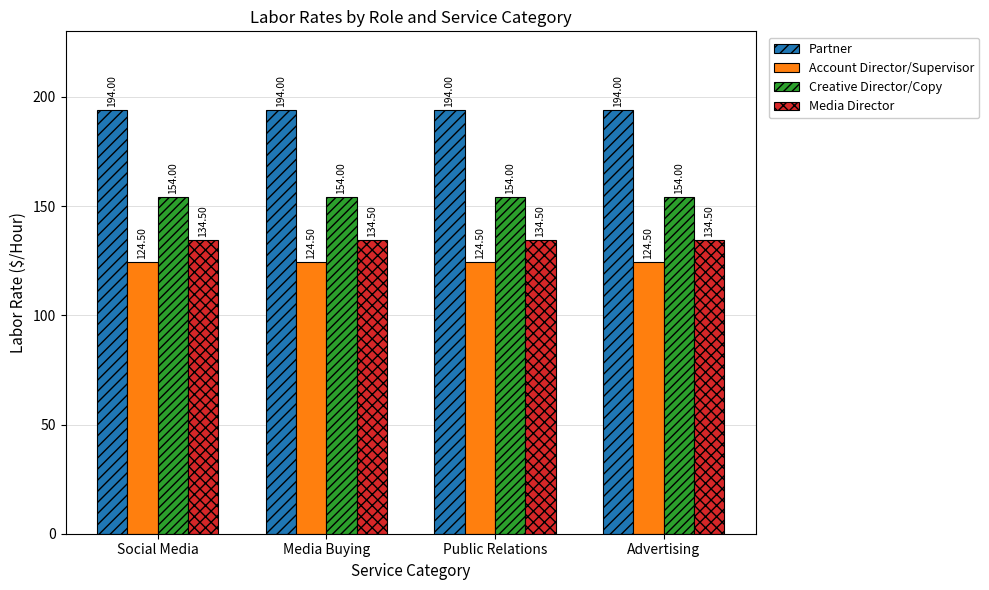

How many categories are shown in the chart?

4